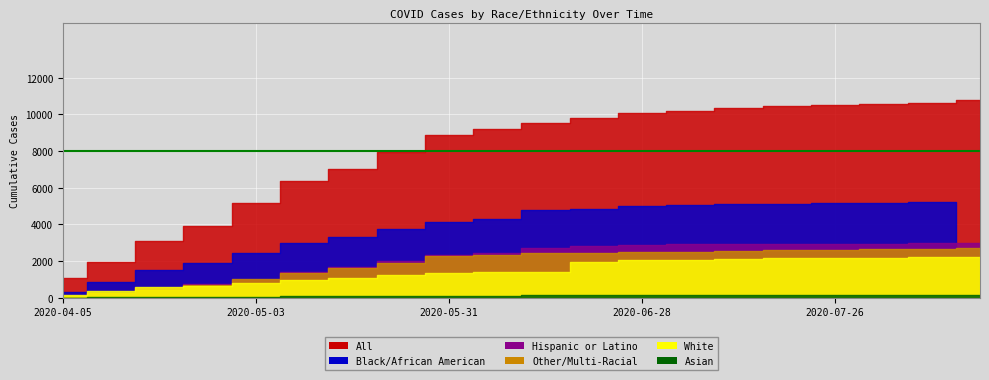

True or false: All and Other/Multi-Racial intersect in this chart.

False